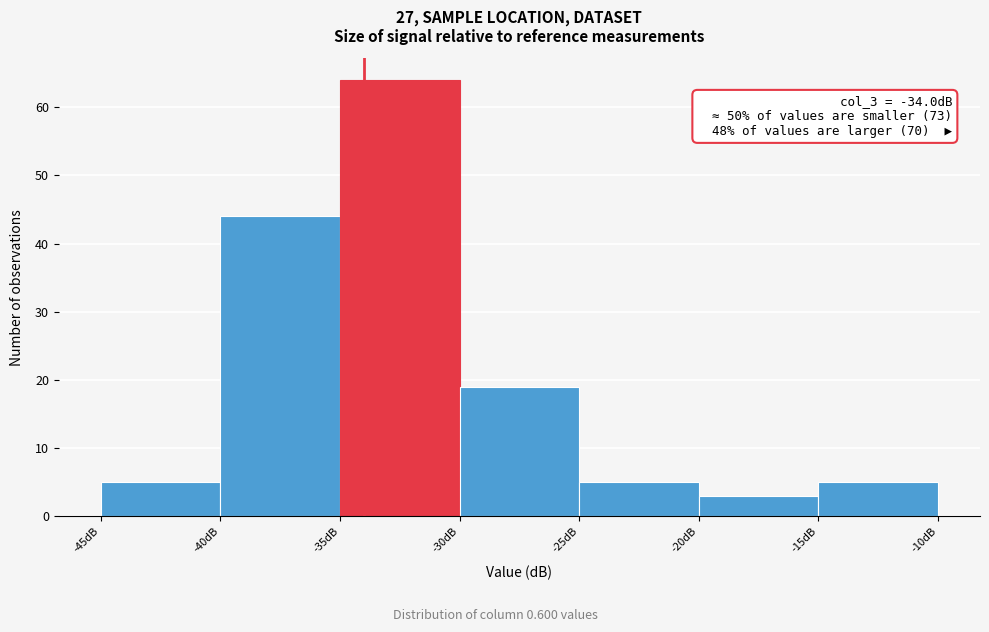

Which range on the x-axis has the tallest bar?

-35 to -30